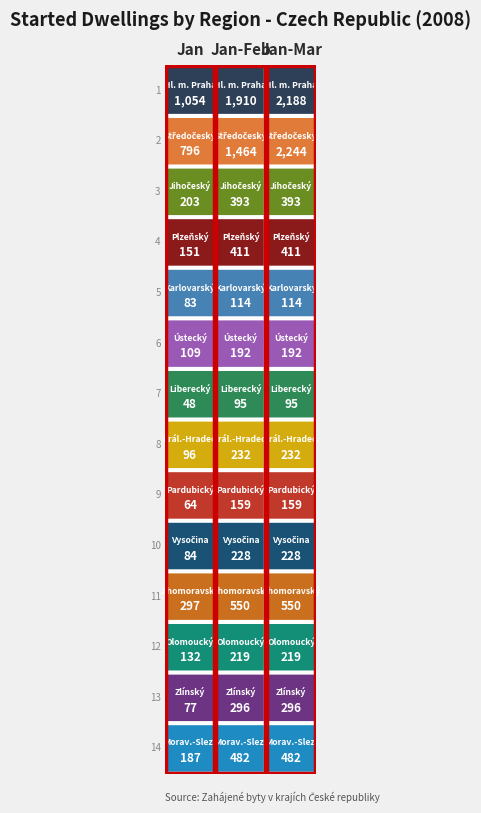

True or false: Královéhradecký has a value of 232 at Jihočeský.

True